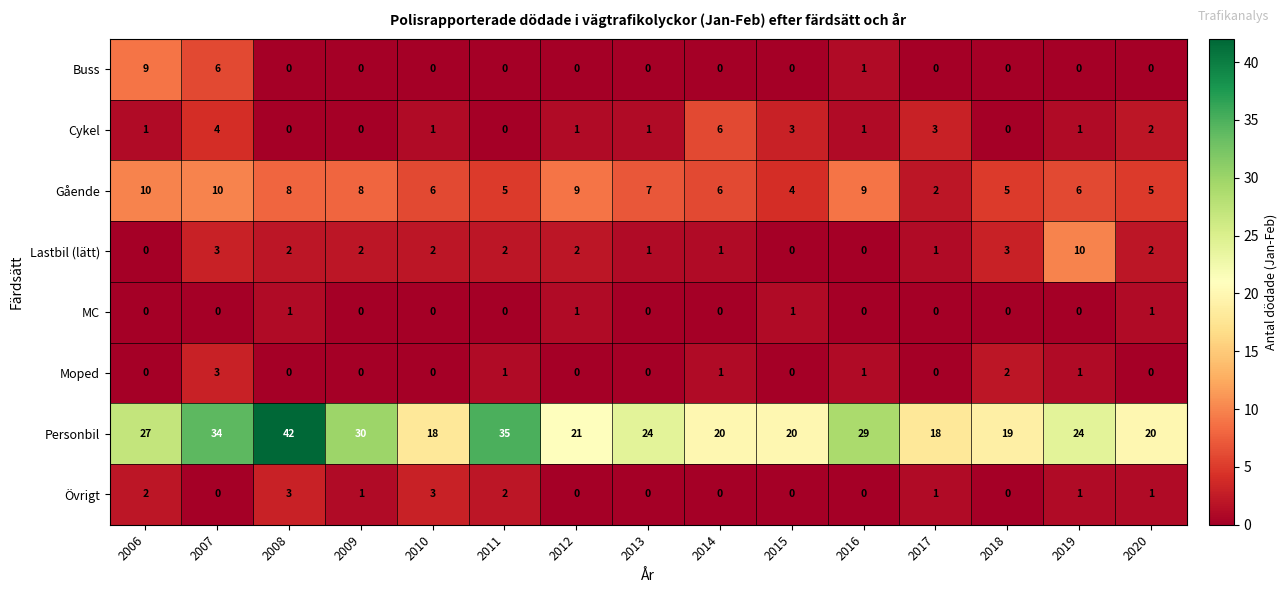

What is the total value across all series at 2013?

33